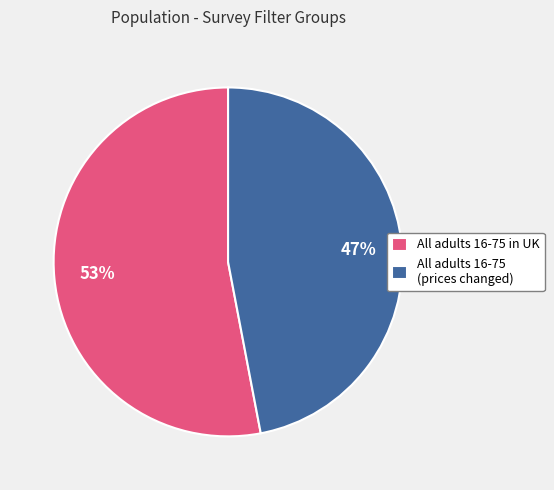

To the nearest percent, what is the difference between the largest and smallest slice percentages?

6%